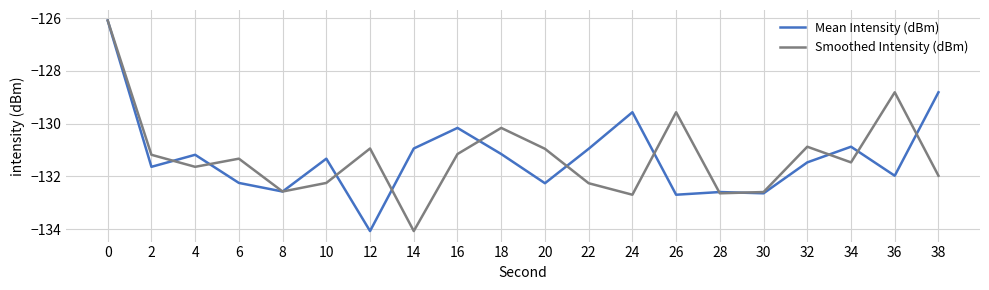

Where is Smoothed Intensity (dBm) nearest to the value -130?

18